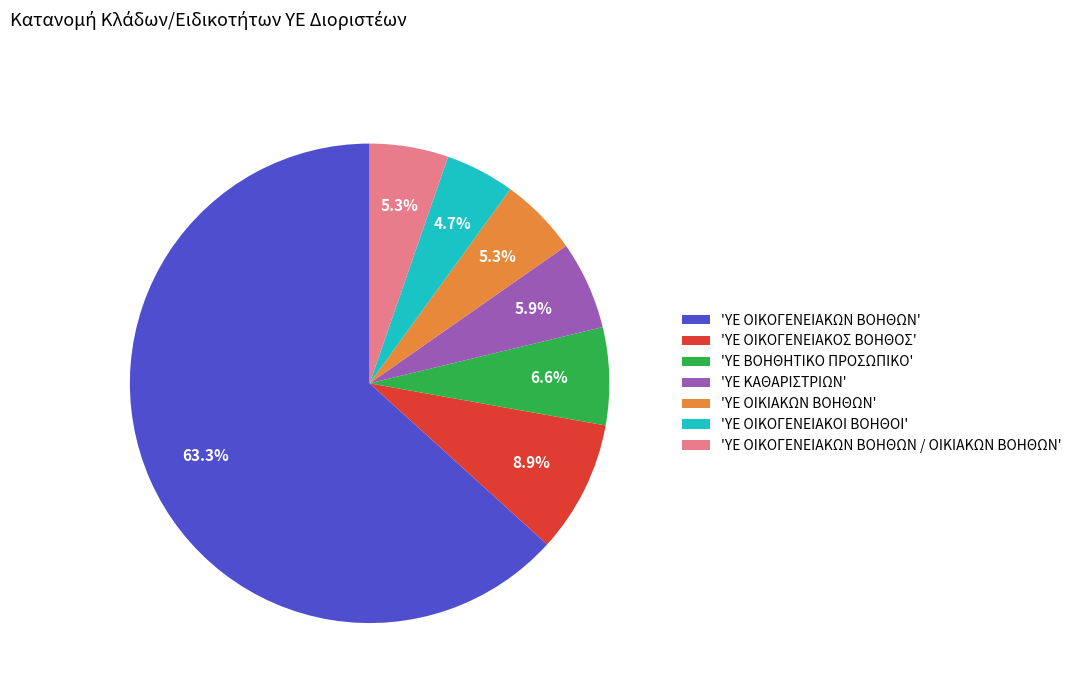

Does any single category account for the majority?

Yes